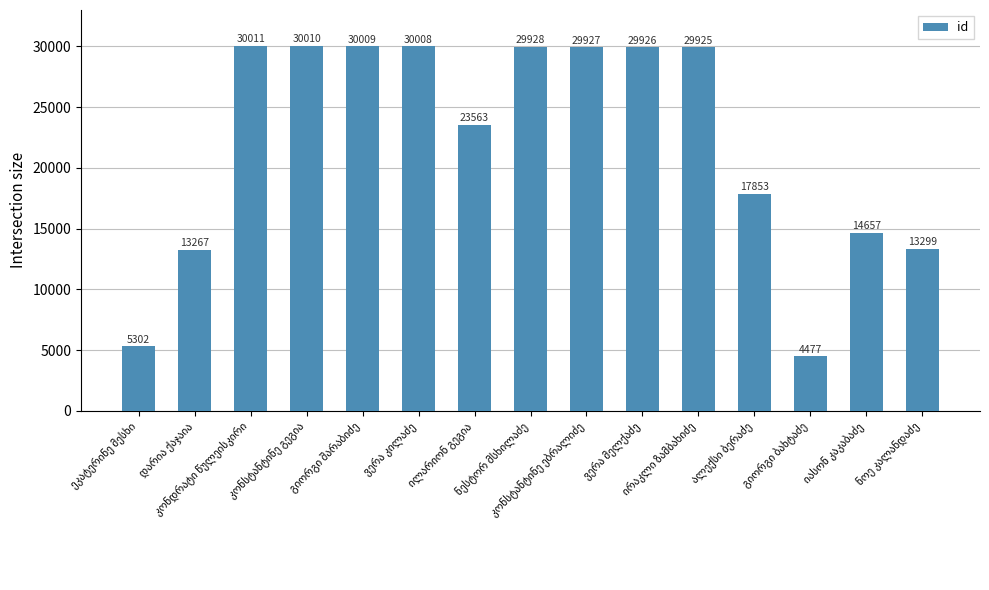

What is the difference between the maximum and minimum values?

25534